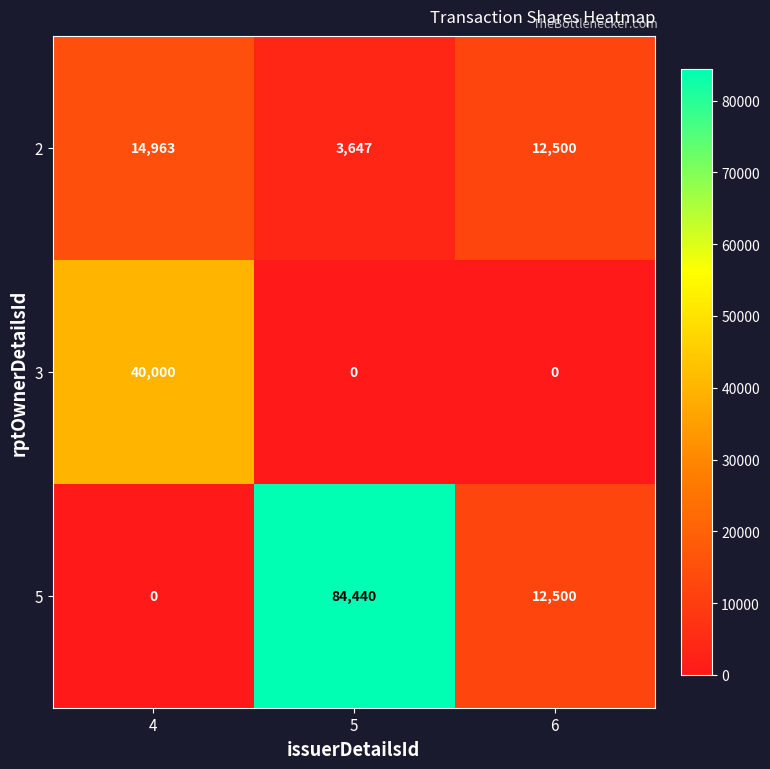

Between 4 and 6, which series saw the biggest shift?

3